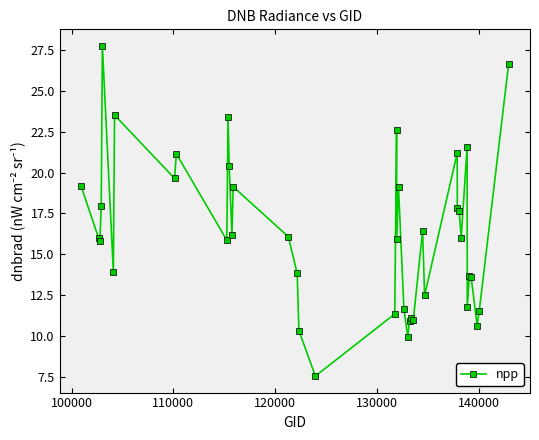

What is the difference between the maximum and minimum values?

20.2